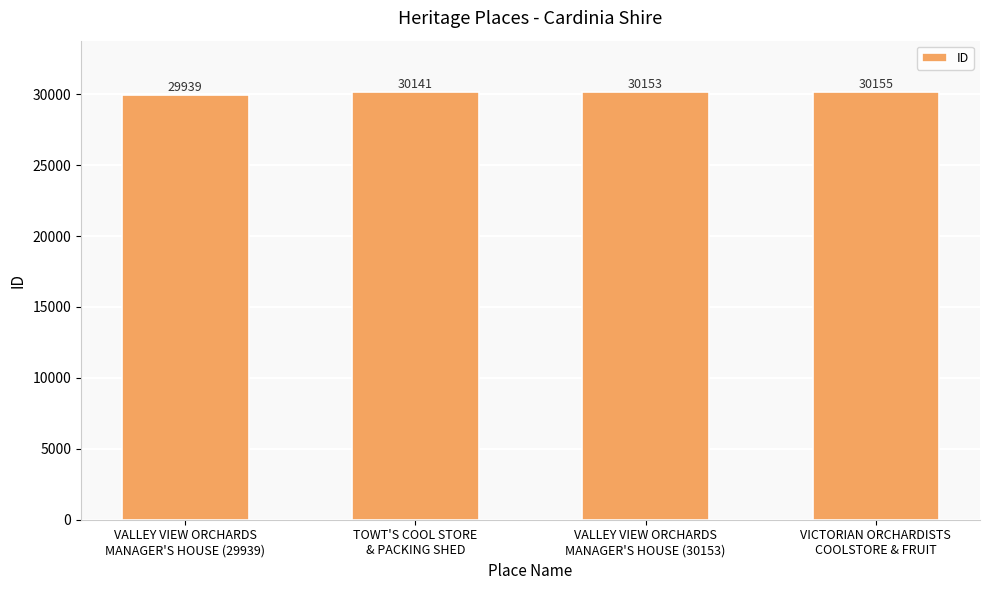

How many distinct data groups are displayed?

1